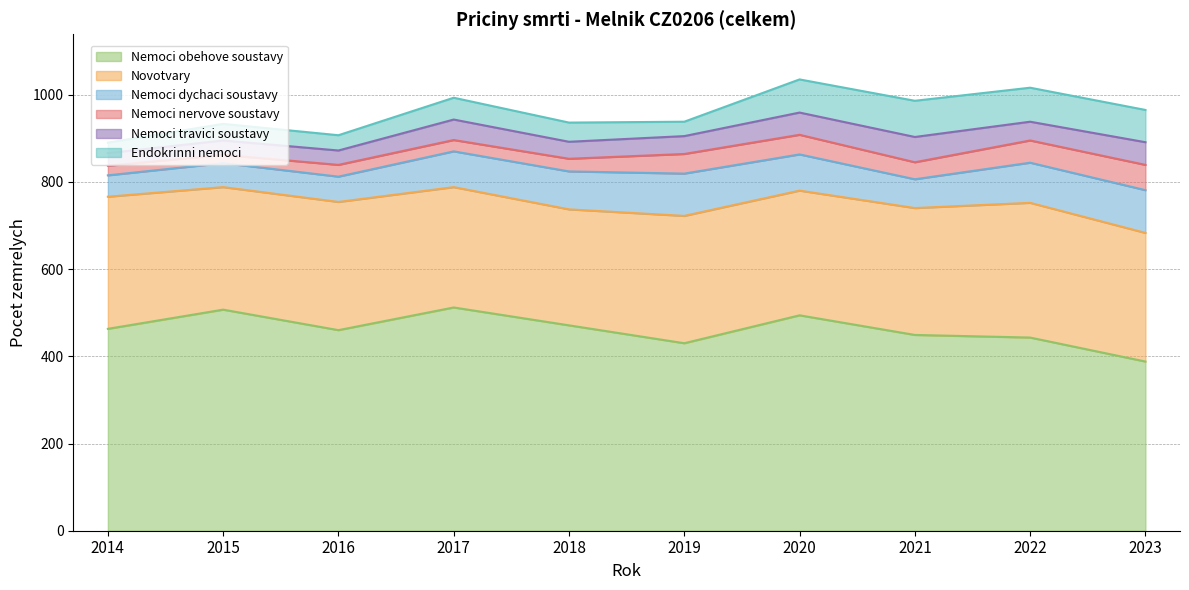

Is it true that Endokrinni nemoci equals 24 at 2014?

True